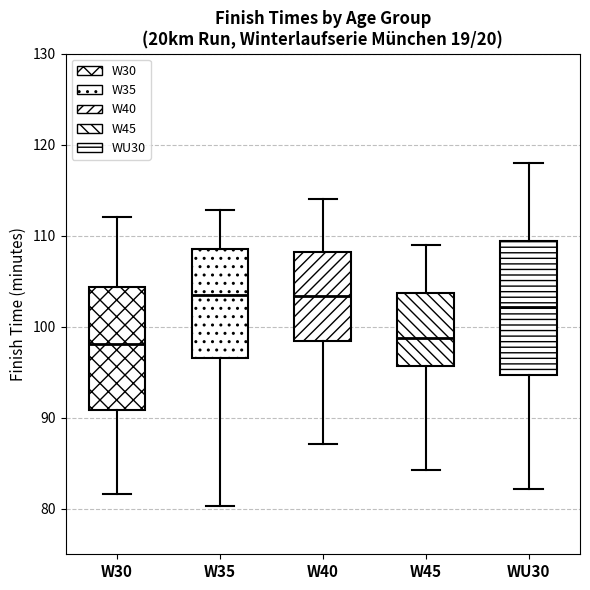

Reading left to right, read every box against the y-axis: the position of its median line, the range the box covers, and the ends of its whiskers. The values are not printed on the chart, so give them approximately, as read against the axis.

W30: median 98, box 91 to 104, whiskers 82 to 112
W35: median 104, box 97 to 109, whiskers 80 to 113
W40: median 103, box 98 to 108, whiskers 87 to 114
W45: median 99, box 96 to 104, whiskers 84 to 109
WU30: median 102, box 95 to 109, whiskers 82 to 118